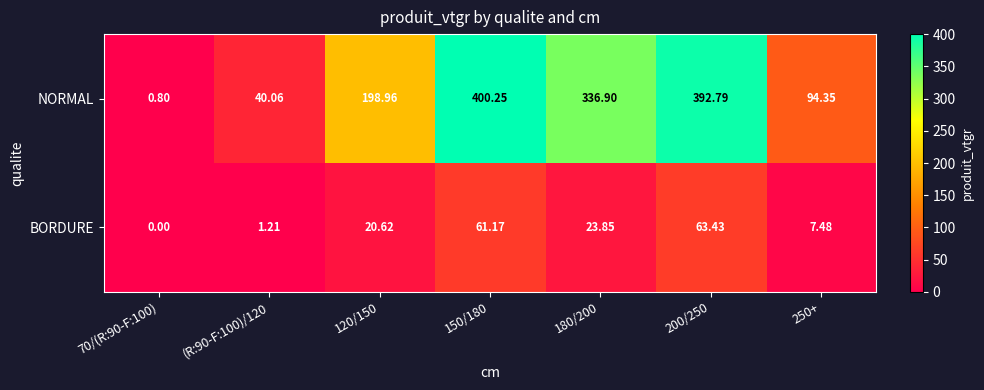

What is the difference between the highest and lowest values at 200/250?

329.4